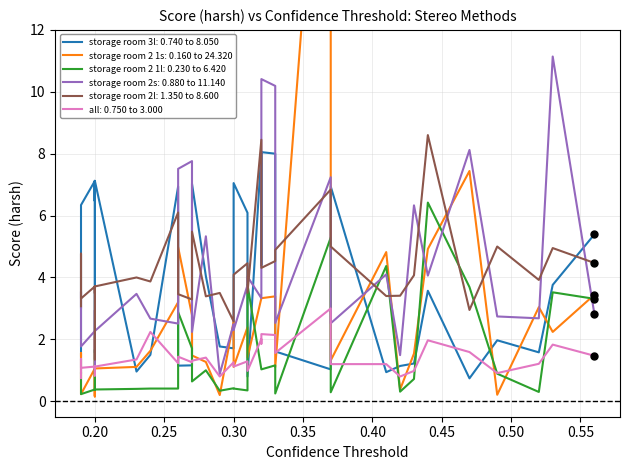

What is the maximum value shown in the chart?

24.3